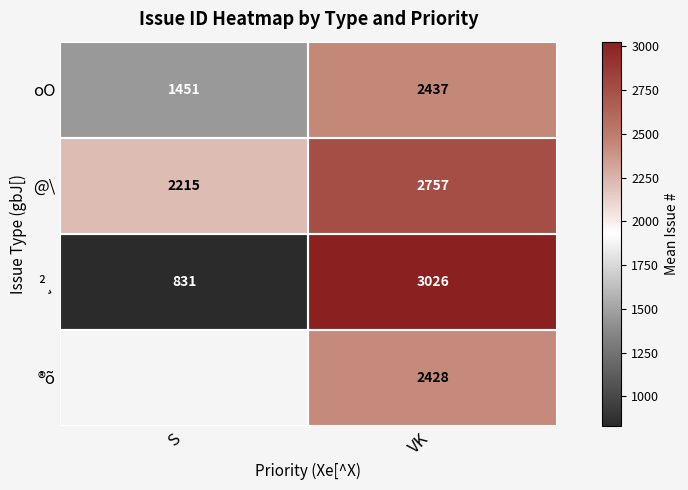

At VK, list the series in order from smallest to largest.

®õ, oO, @\, ²¸